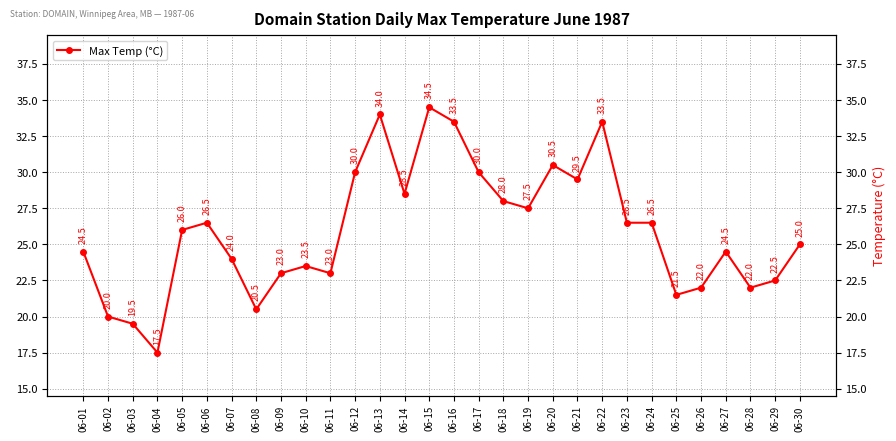

Reading left to right, what are all the values shown in this chart?

24.5	20.0	19.5	17.5	26.0	26.5	24.0	20.5	23.0	23.5	23.0	30.0	34.0	28.5	34.5	33.5	30.0	28.0	27.5	30.5	29.5	33.5	26.5	26.5	21.5	22.0	24.5	22.0	22.5	25.0